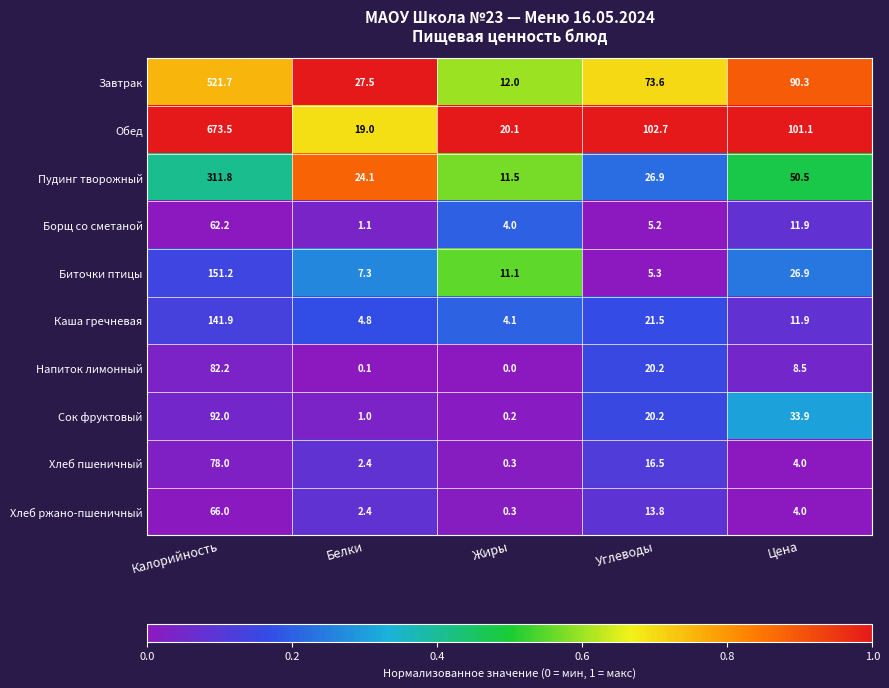

True or false: Обед has a value of 11.3 at Белки.

False